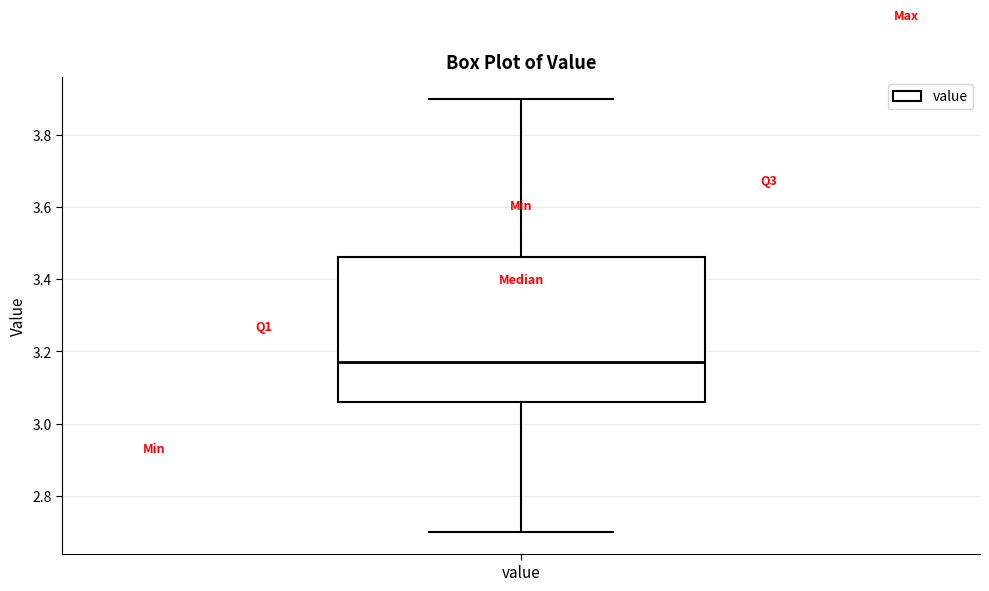

Where does the upper whisker of the box for value end on the y-axis? The values are not printed on the chart, so give them approximately, as read against the axis.

3.90